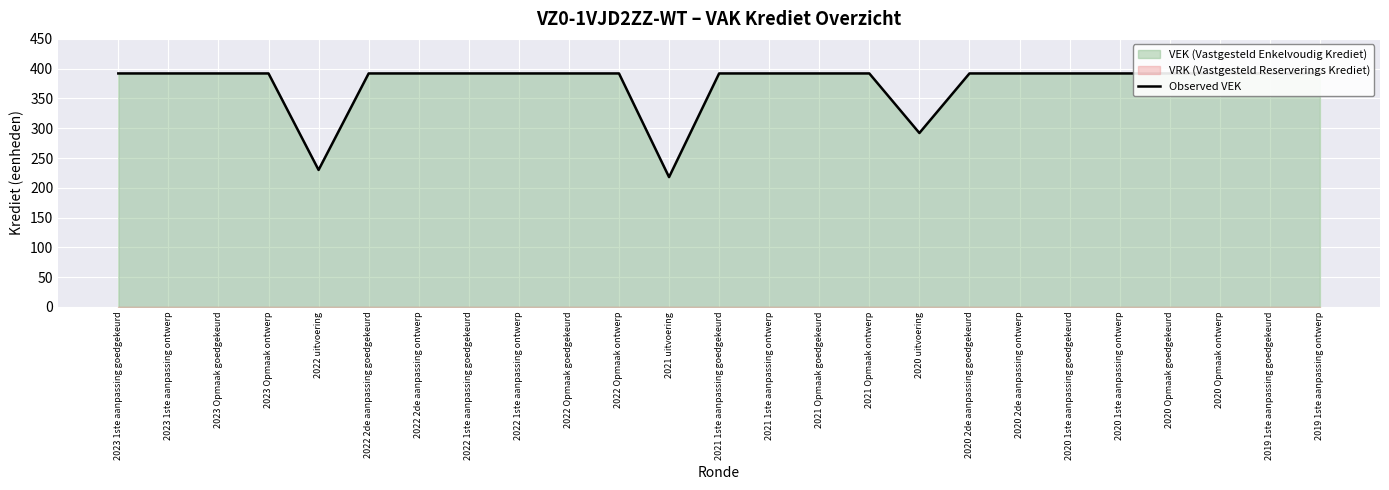

How many categories are shown in the chart?

25